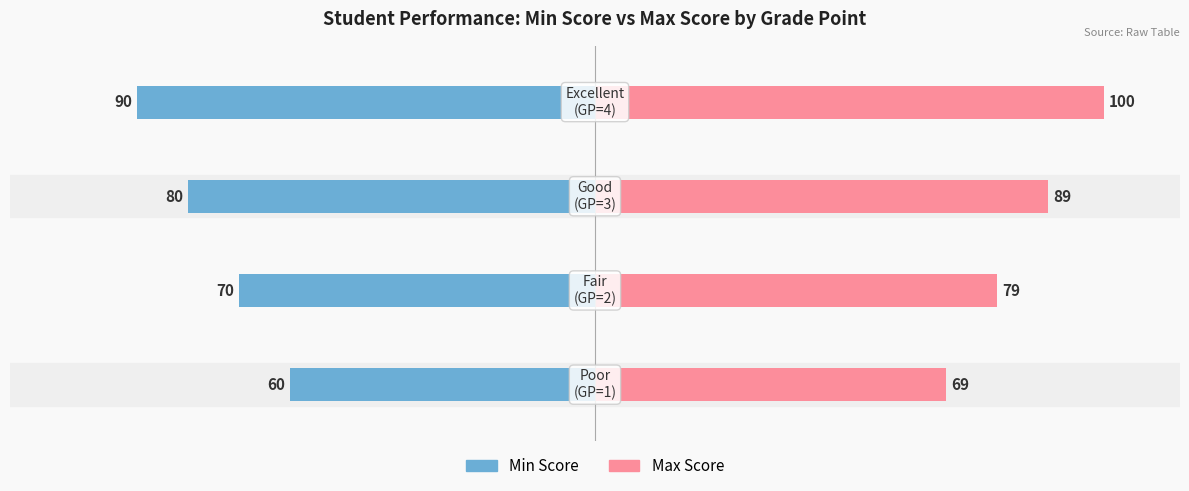

True or false: Min Score has a value of -36 at 3.

False